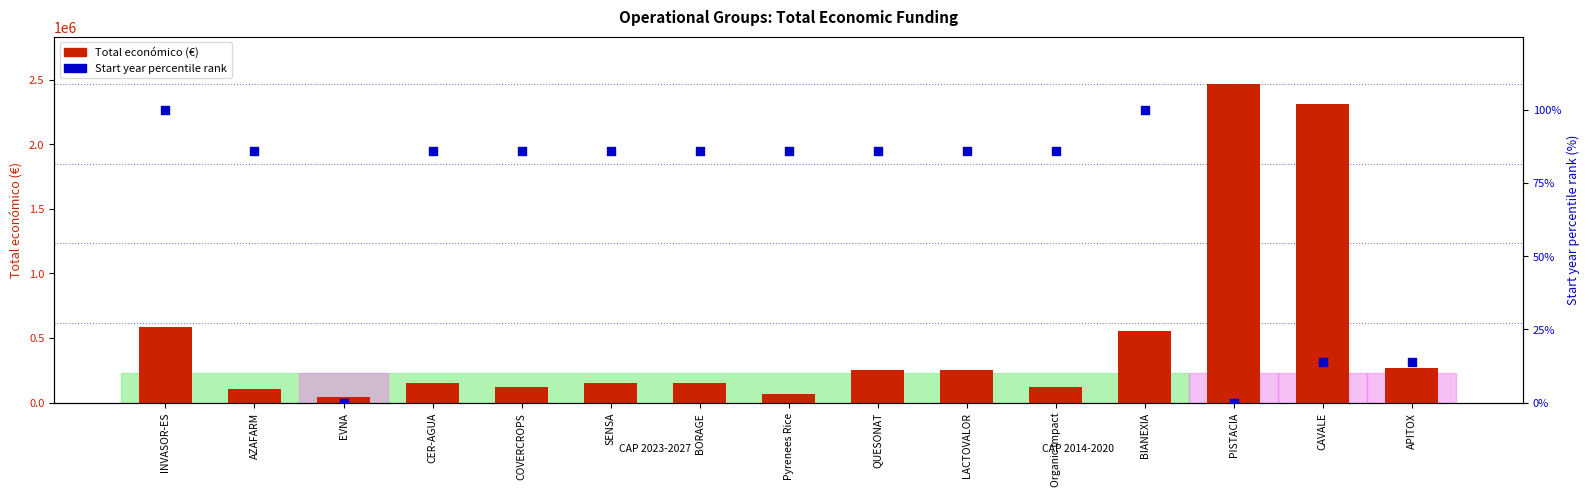

Which series has the widest spread of Y values?

Total económico